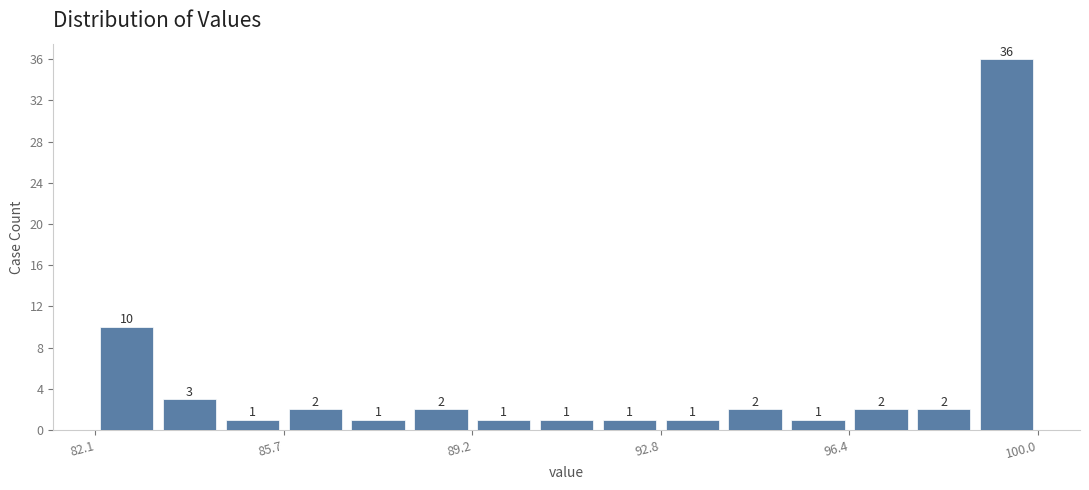

Read against the x-axis, roughly where is the centre of the tallest bar?

99.5